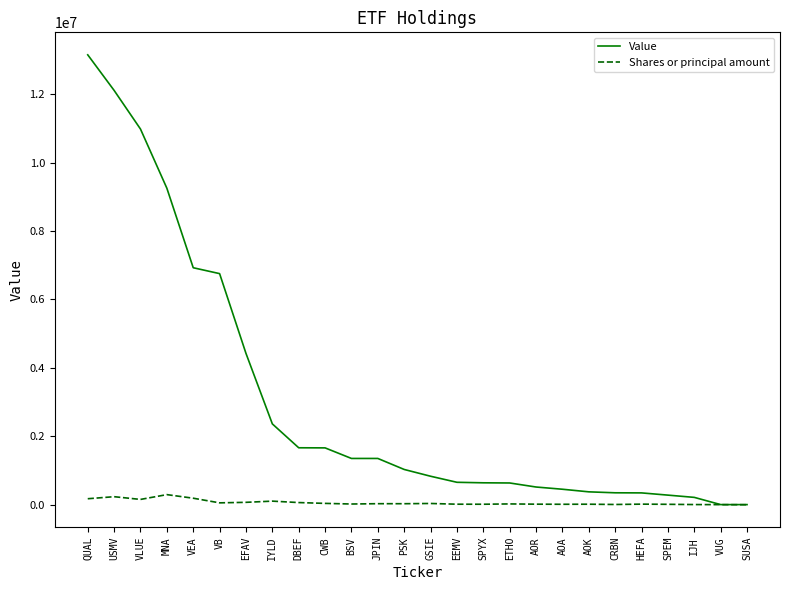

What is the average value of the Shares or principal amount series?

59381